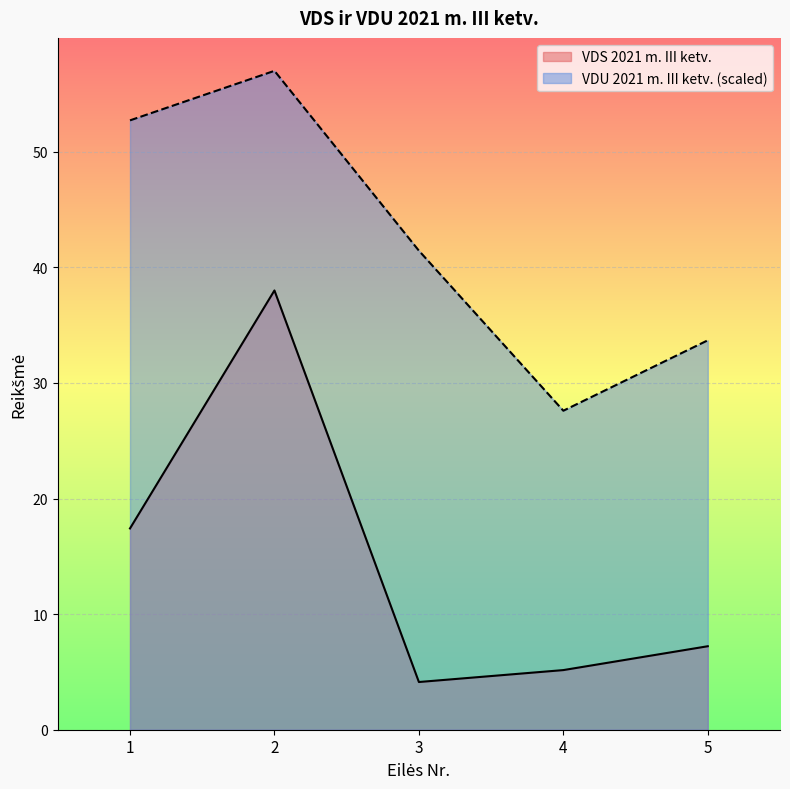

In VDS 2021 m. III ketv., how many points are lower than both neighbors (excluding endpoints)?

1